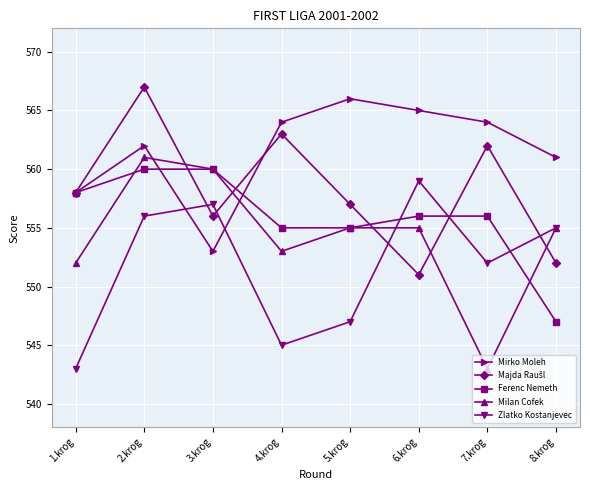

In Milan Cofek, how many points are lower than both neighbors (excluding endpoints)?

2